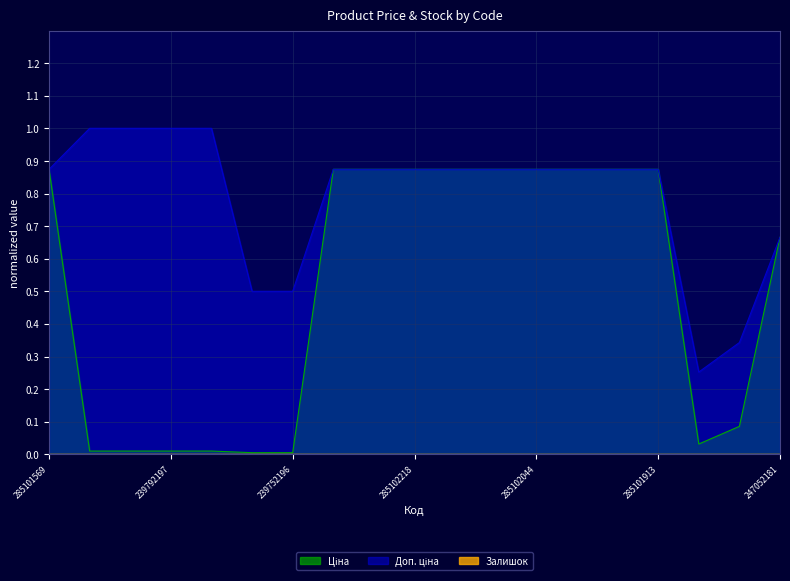

Reading left to right, extract all data points from this chart.

Ціна: 0.9	0.0	0.0	0.0	0.0	0.0	0.0	0.9	0.9	0.9	0.9	0.9	0.9	0.9	0.9	0.9	0.0	0.1	0.7
Доп. ціна: 0.9	1.0	1.0	1.0	1.0	0.5	0.5	0.9	0.9	0.9	0.9	0.9	0.9	0.9	0.9	0.9	0.3	0.3	0.7
Залишок: 0.0	0.0	0.0	0.0	0.0	0.0	0.0	0.0	0.0	0.0	0.0	0.0	0.0	0.0	0.0	0.0	0.0	0.0	0.0